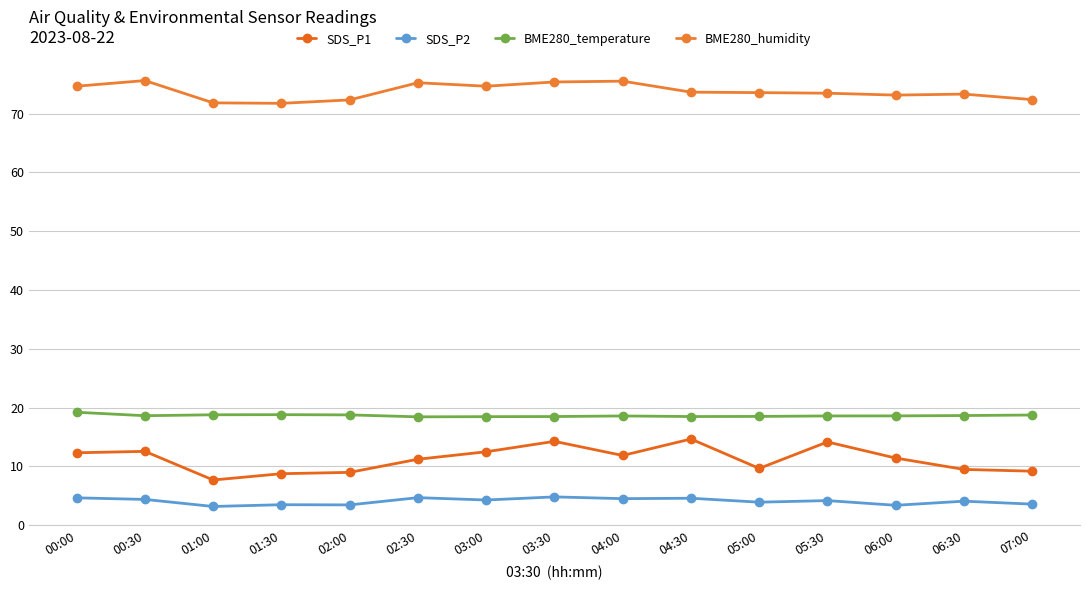

Which series has the largest total across all categories?

BME280_humidity